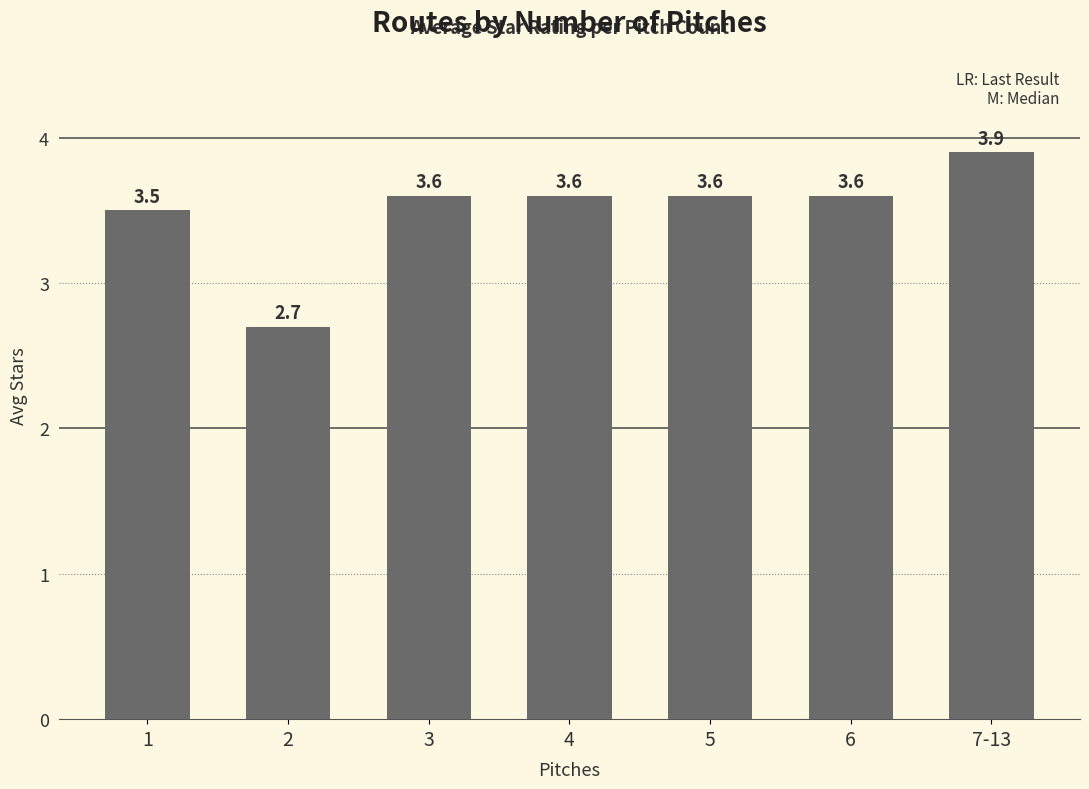

The chart shows a value of 3.6 at 6. True or false?

True